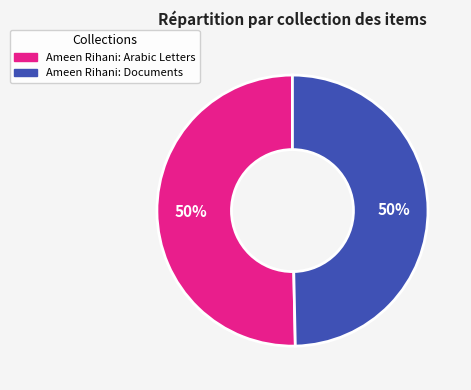

The Ameen Rihani: Documents slice represents 43% of the pie. True or false?

False